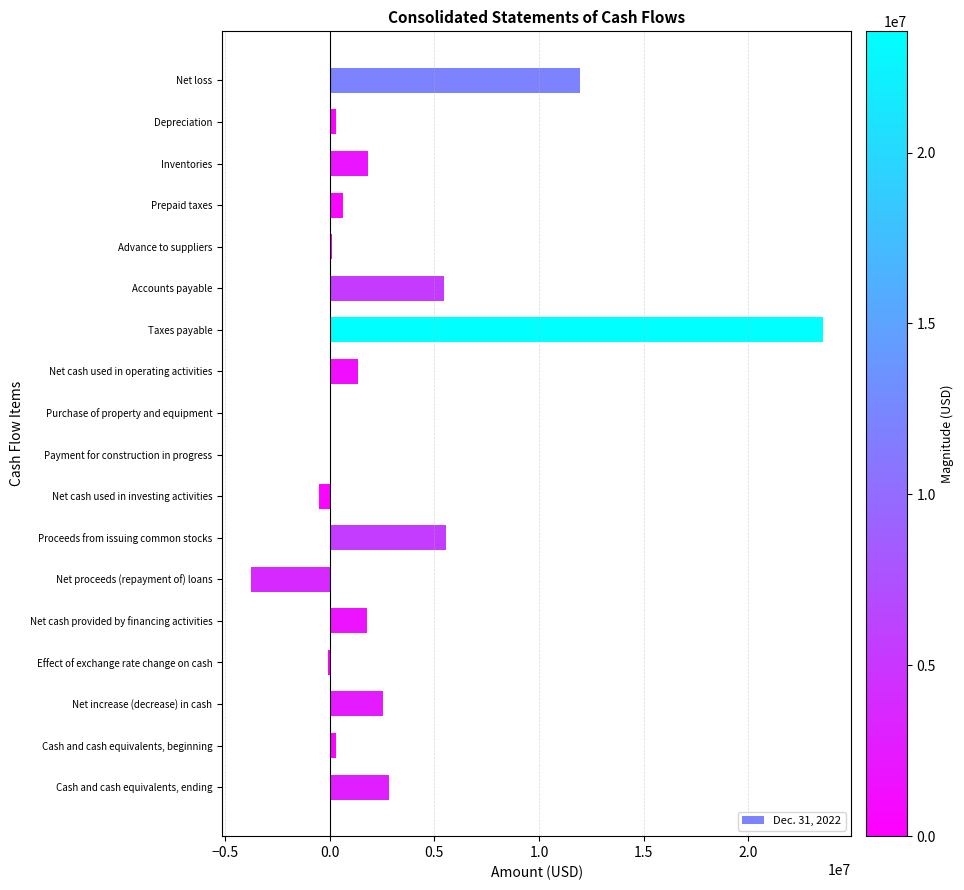

What is the greatest value displayed?

23547846